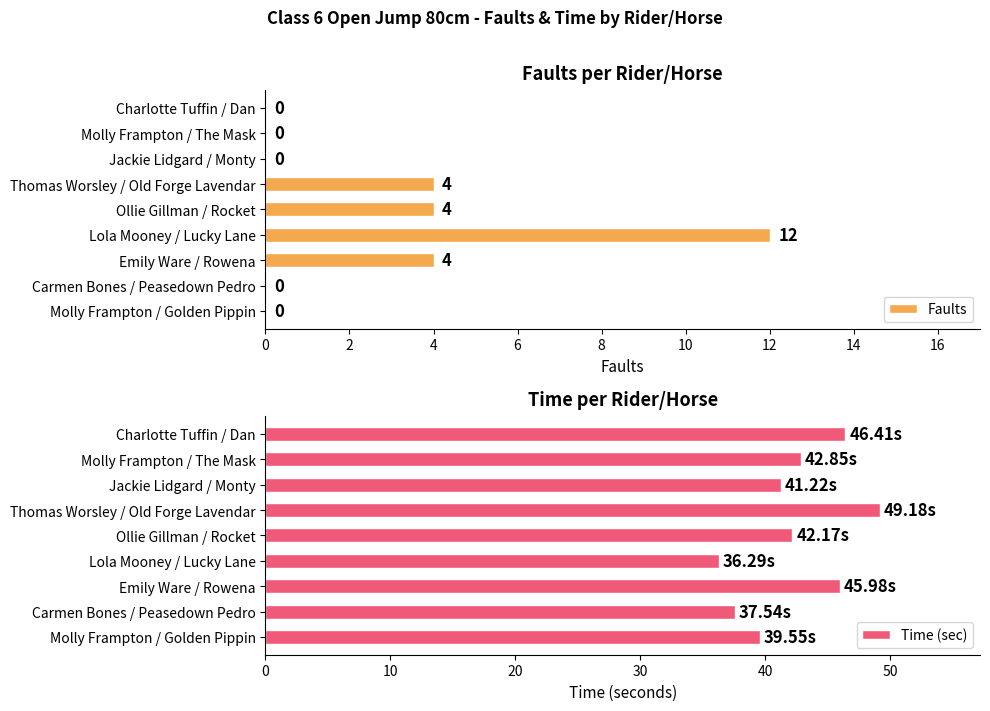

At how many categories does at least one series exceed 0?

9